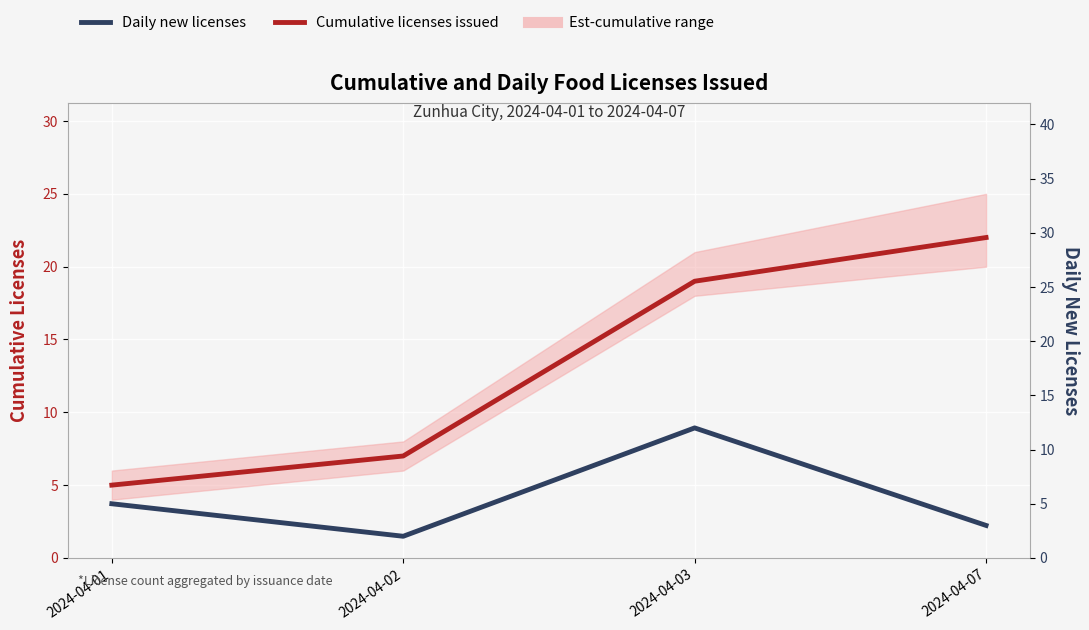

What is the greatest value displayed?

22